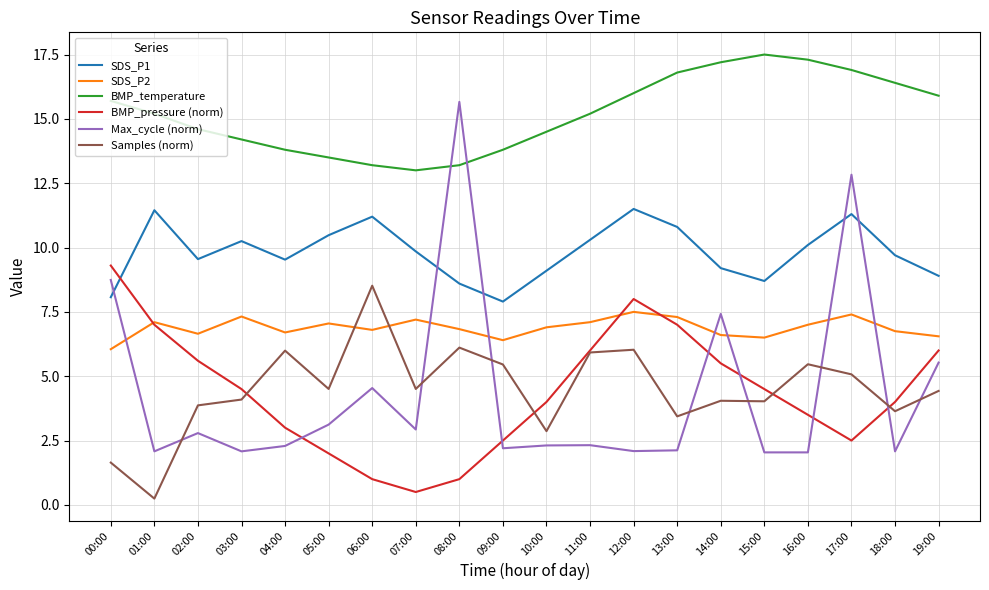

Is the value of Max_cycle (norm) at 08:00 greater than the value of Samples (norm) at 12:00?

Yes